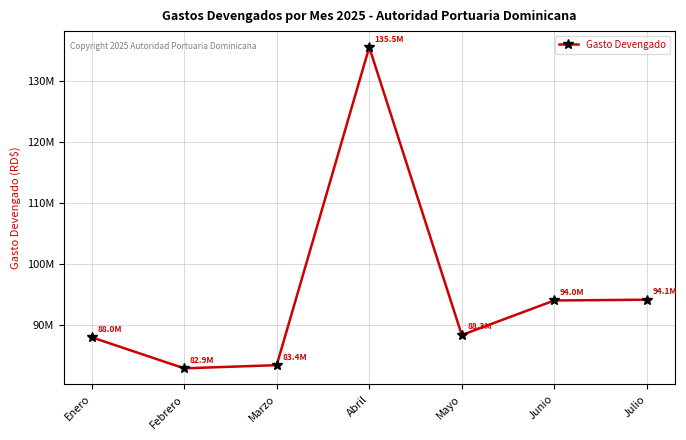

What is the value of the 2nd point from the left?

82889668.8